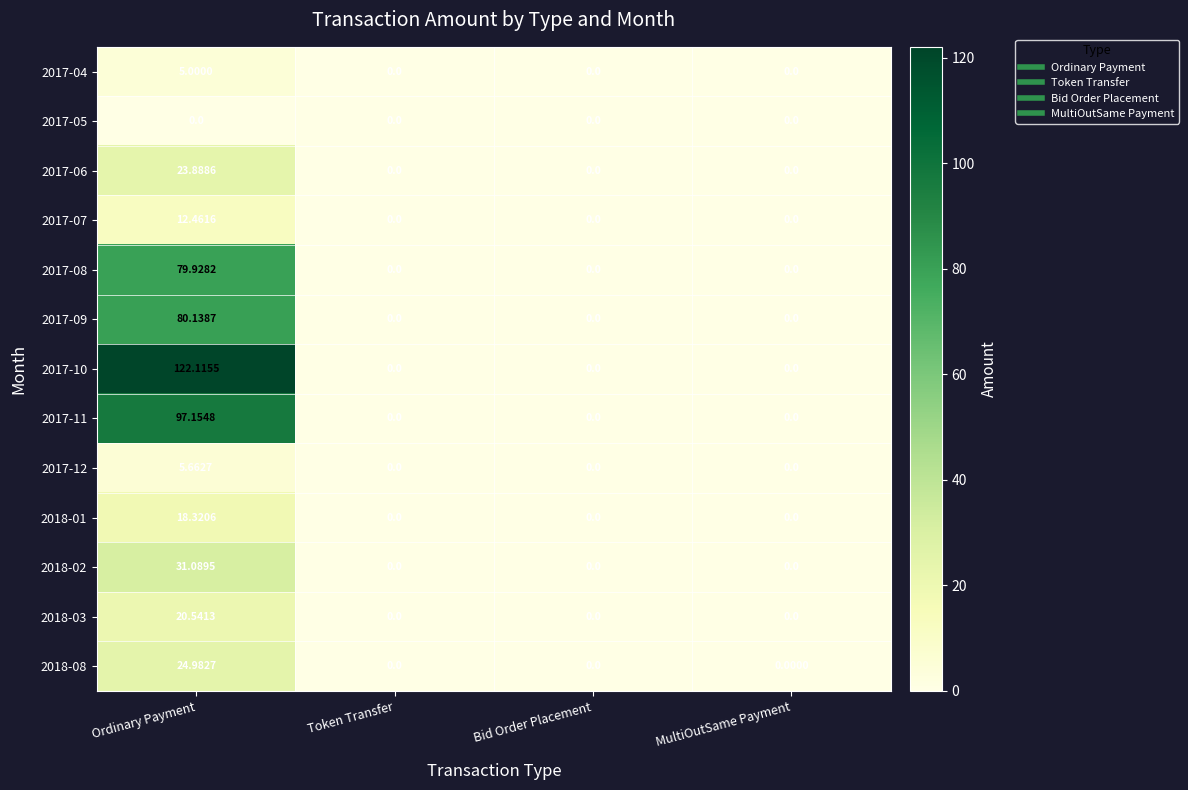

Rank the series by their maximum value, from lowest to highest.

2017-05, 2017-04, 2017-12, 2017-07, 2018-01, 2018-03, 2017-06, 2018-08, 2018-02, 2017-08, 2017-09, 2017-11, 2017-10